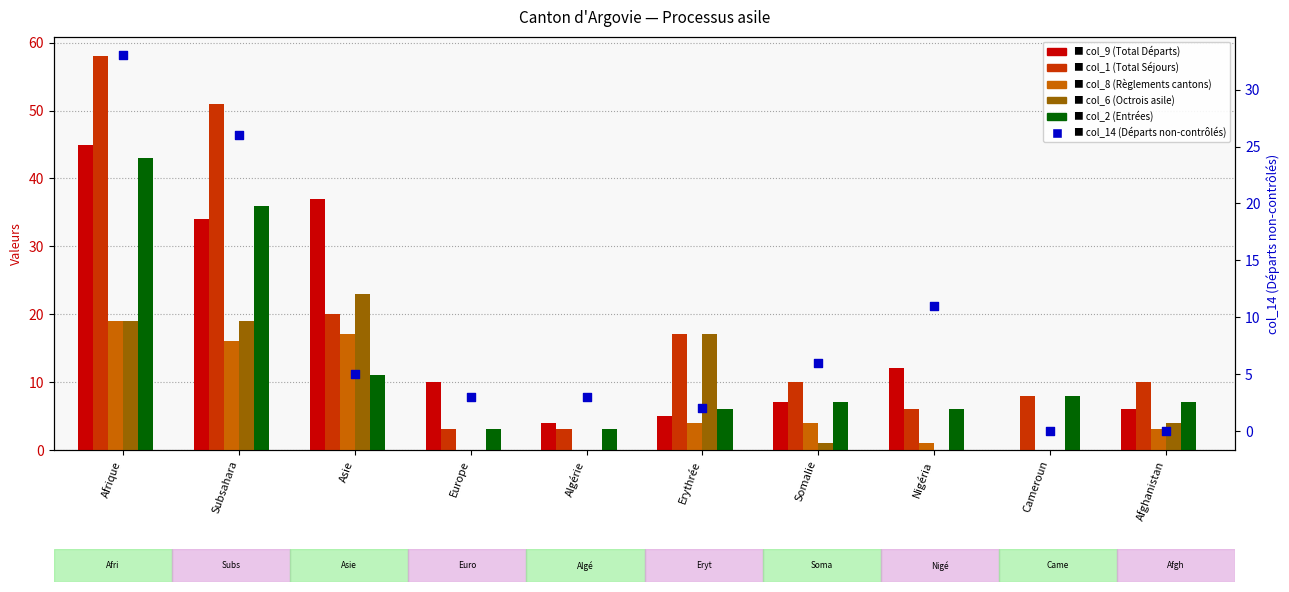

At how many categories does at least one series exceed 10?

5